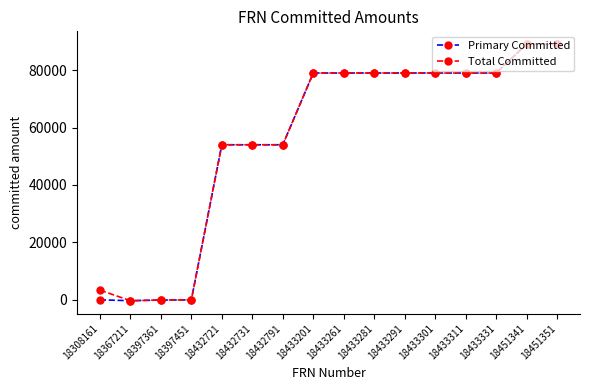

What is the total value across all series at 18308161?

3384